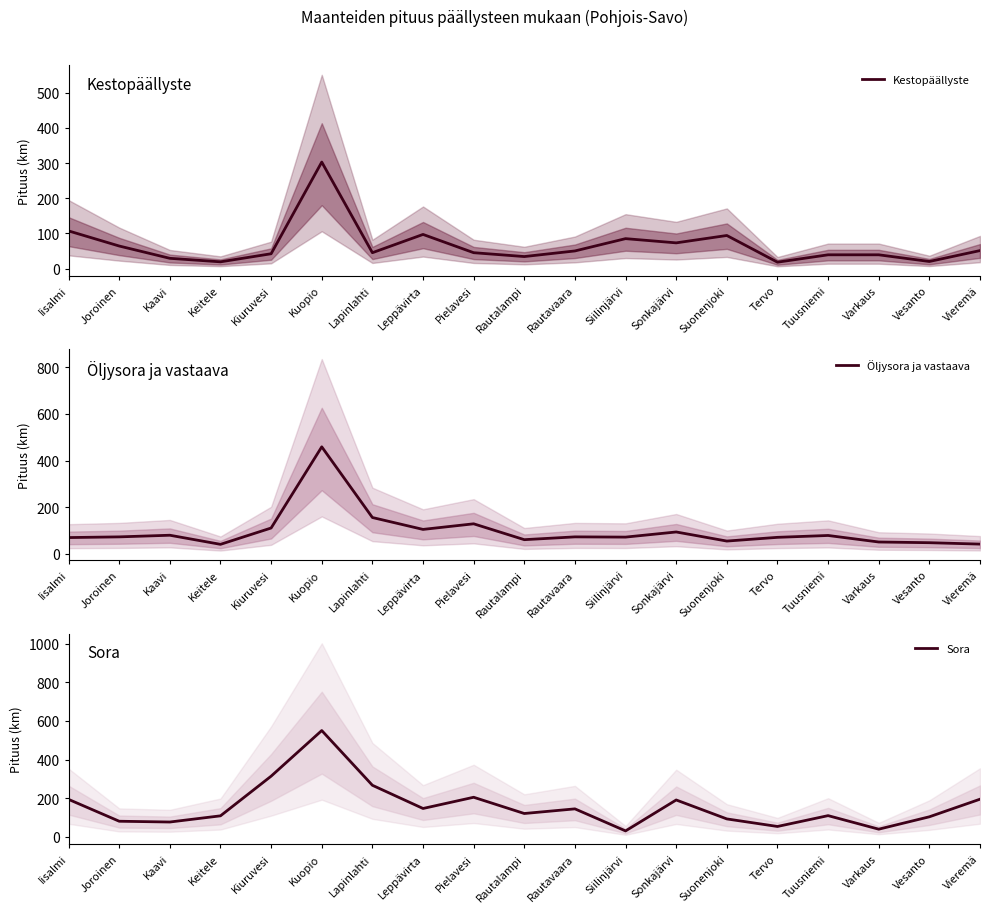

Where is Sora nearest to the value 290?

Lapinlahti